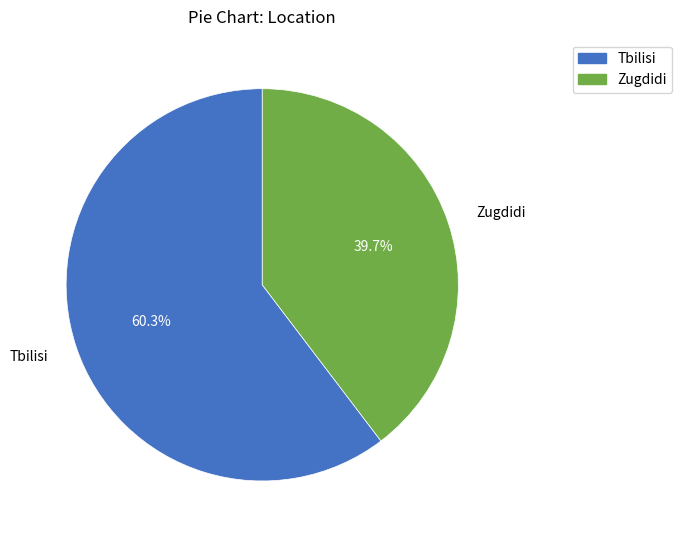

How many slices are in this pie chart?

2